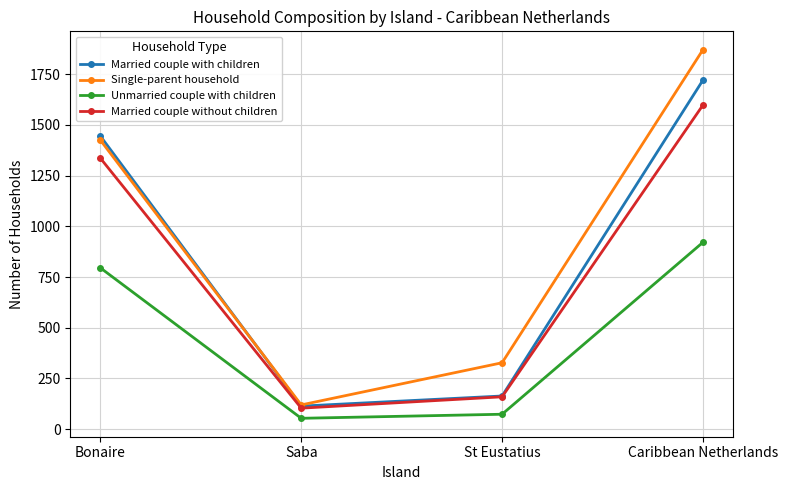

How many lines are shown in the chart?

4